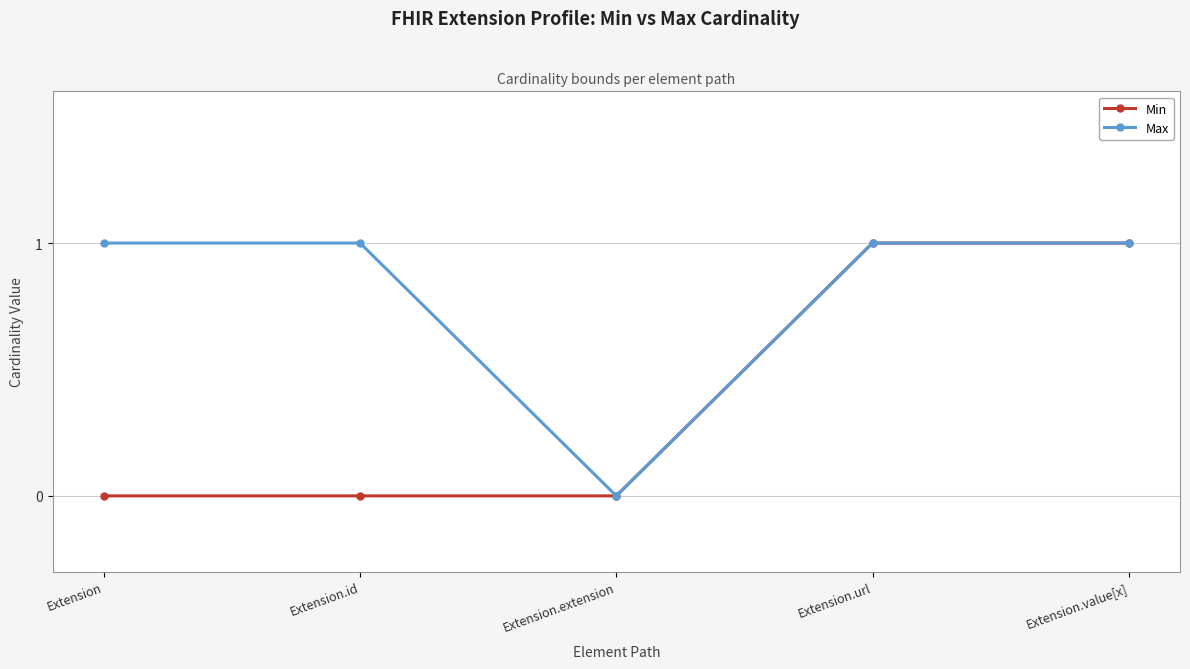

How many data points does each series have?

5